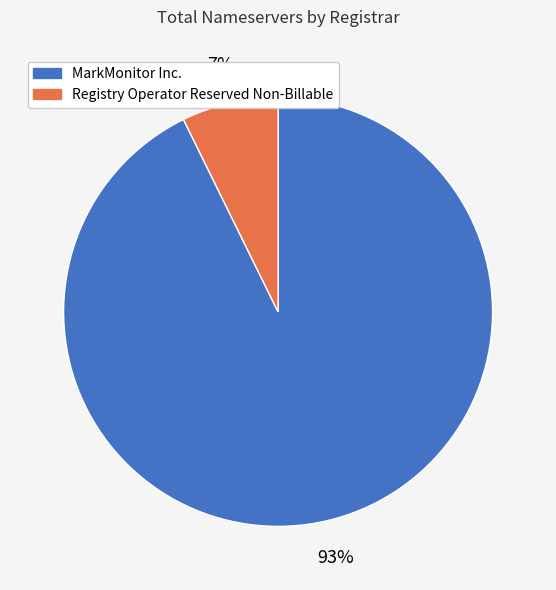

Does any single category account for the majority?

Yes